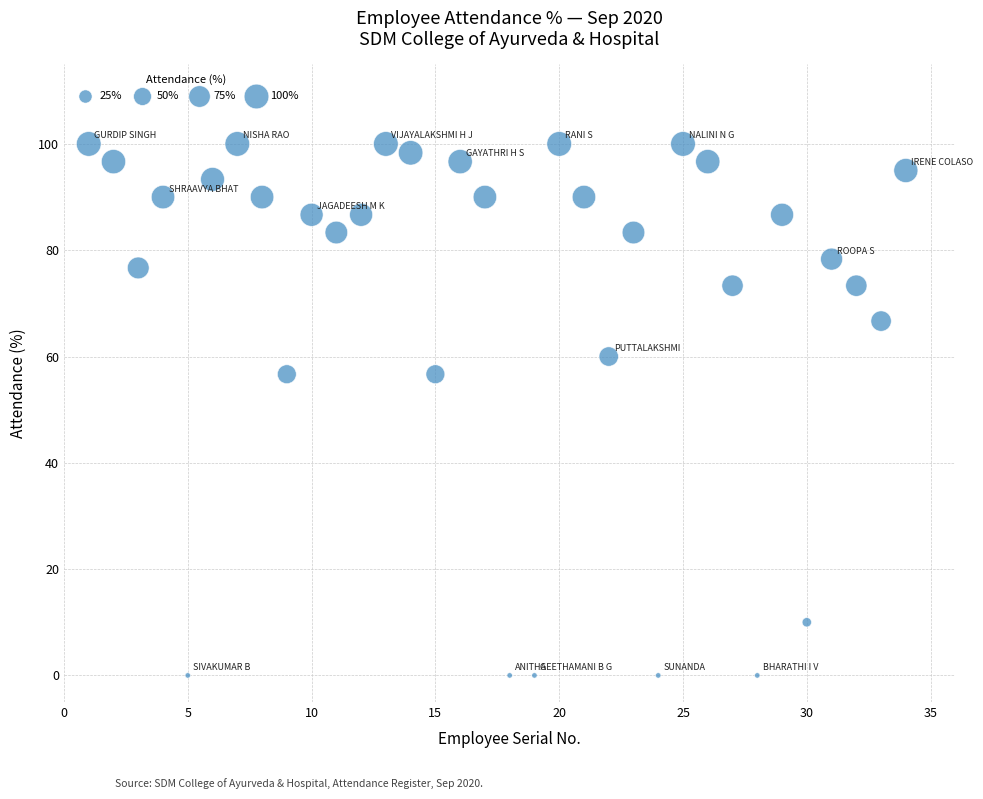

What is the range of Y values (max minus min)?

100.0